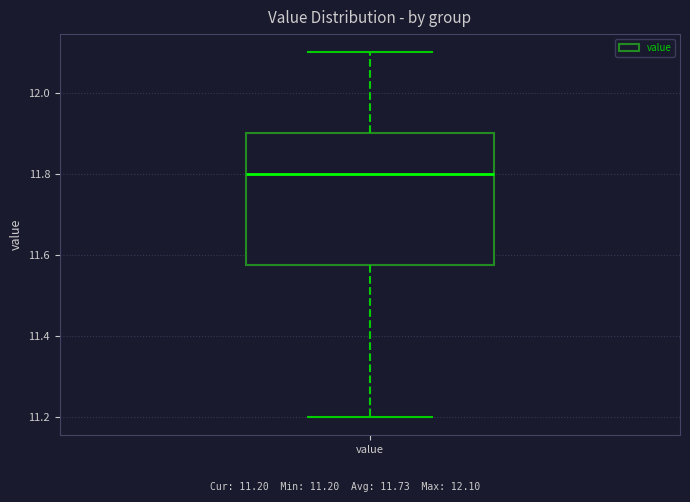

Where is the lower edge of the box for value on the y-axis? The values are not printed on the chart, so give them approximately, as read against the axis.

11.58